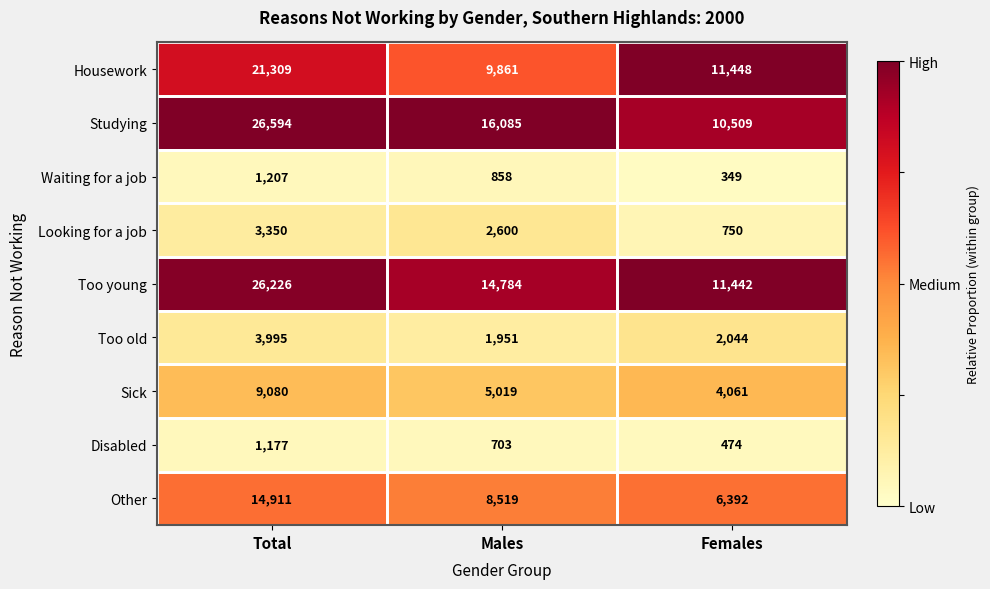

Which series has the largest total across all categories?

Studying